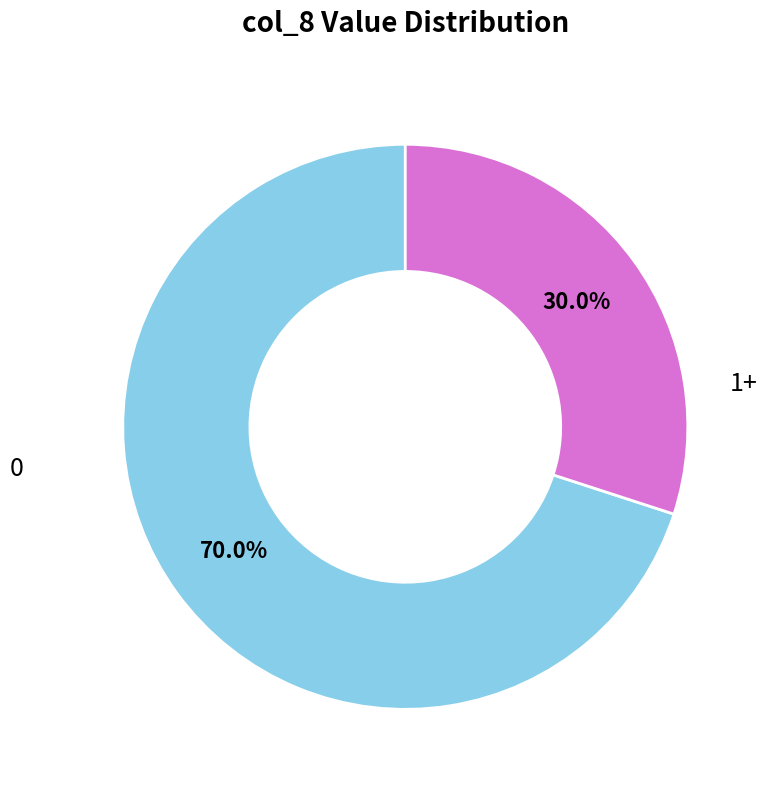

Count the number of slices in the pie.

2